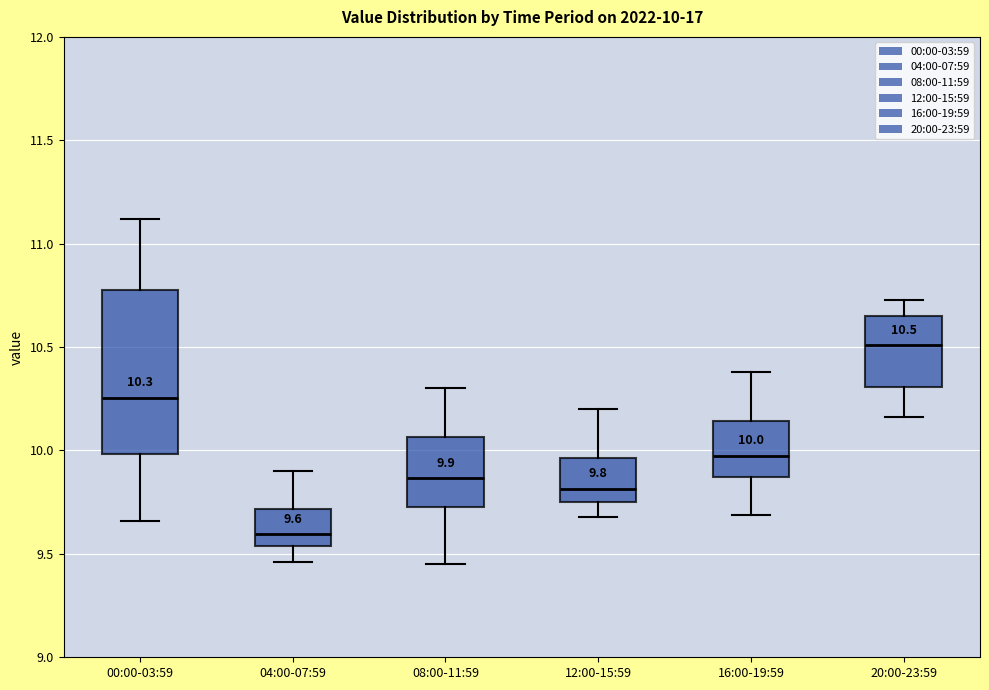

Which box has the lowest median line?

04:00-07:59